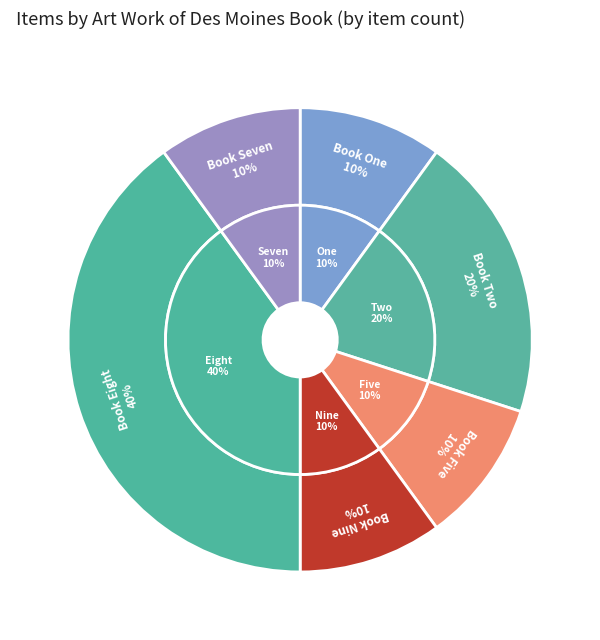

Rank the categories by value from lowest to highest.

Book One, Book Five, Book Nine, Book Seven, Book Two, Book Eight